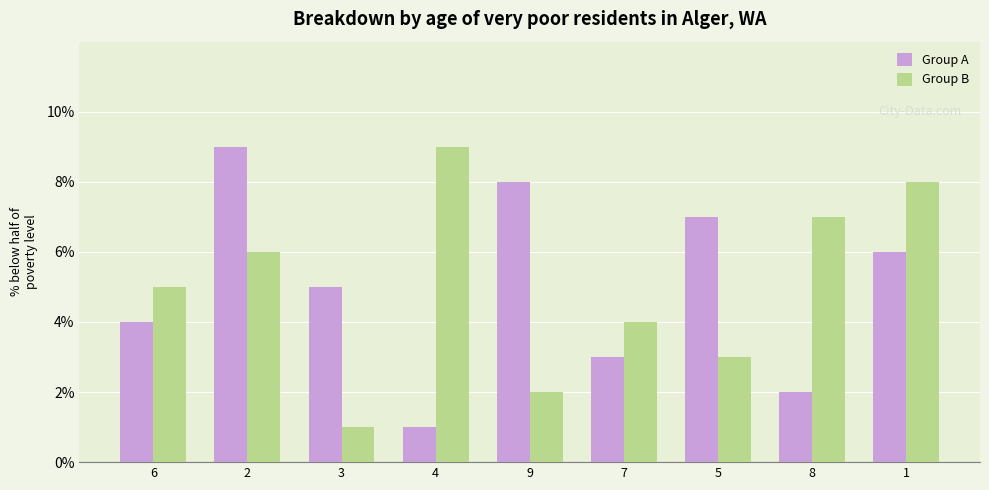

What is the spread (max minus min) of values at 7?

1